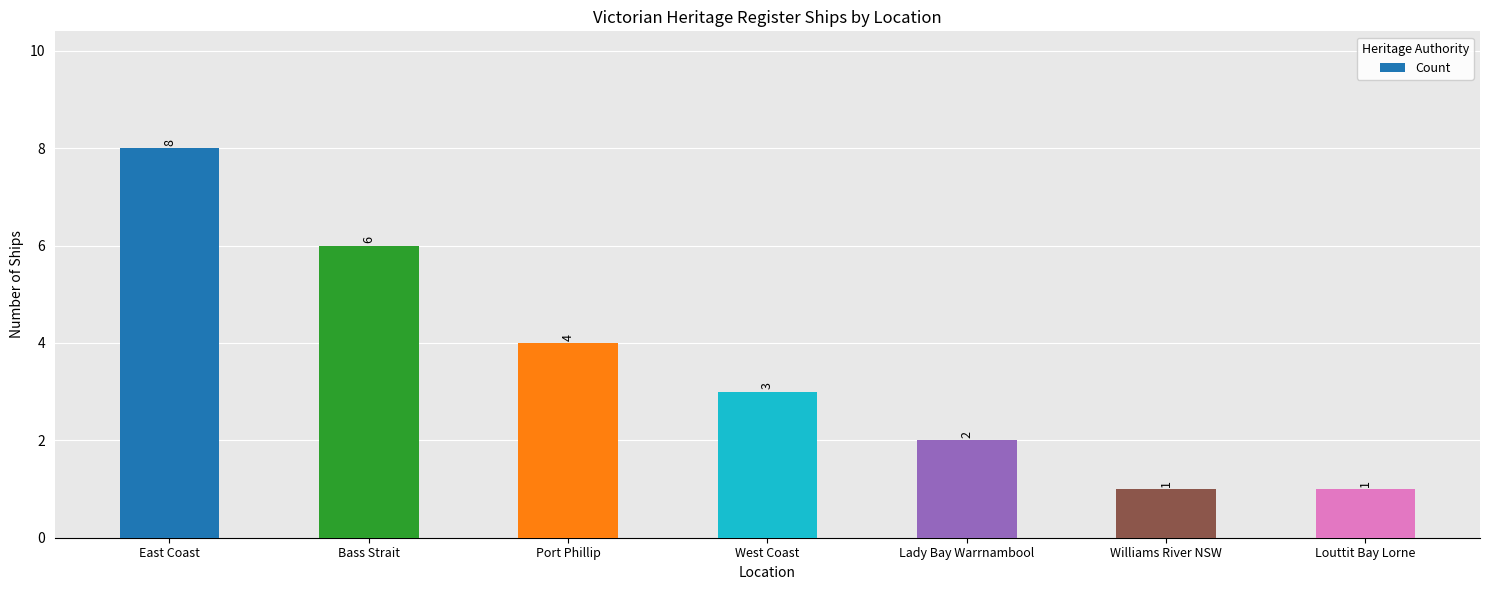

Reading left to right, transcribe all the data shown in this chart.

East Coast=8	Bass Strait=6	Port Phillip=4	West Coast=3	Lady Bay Warrnambool=2	Williams River NSW=1	Louttit Bay Lorne=1